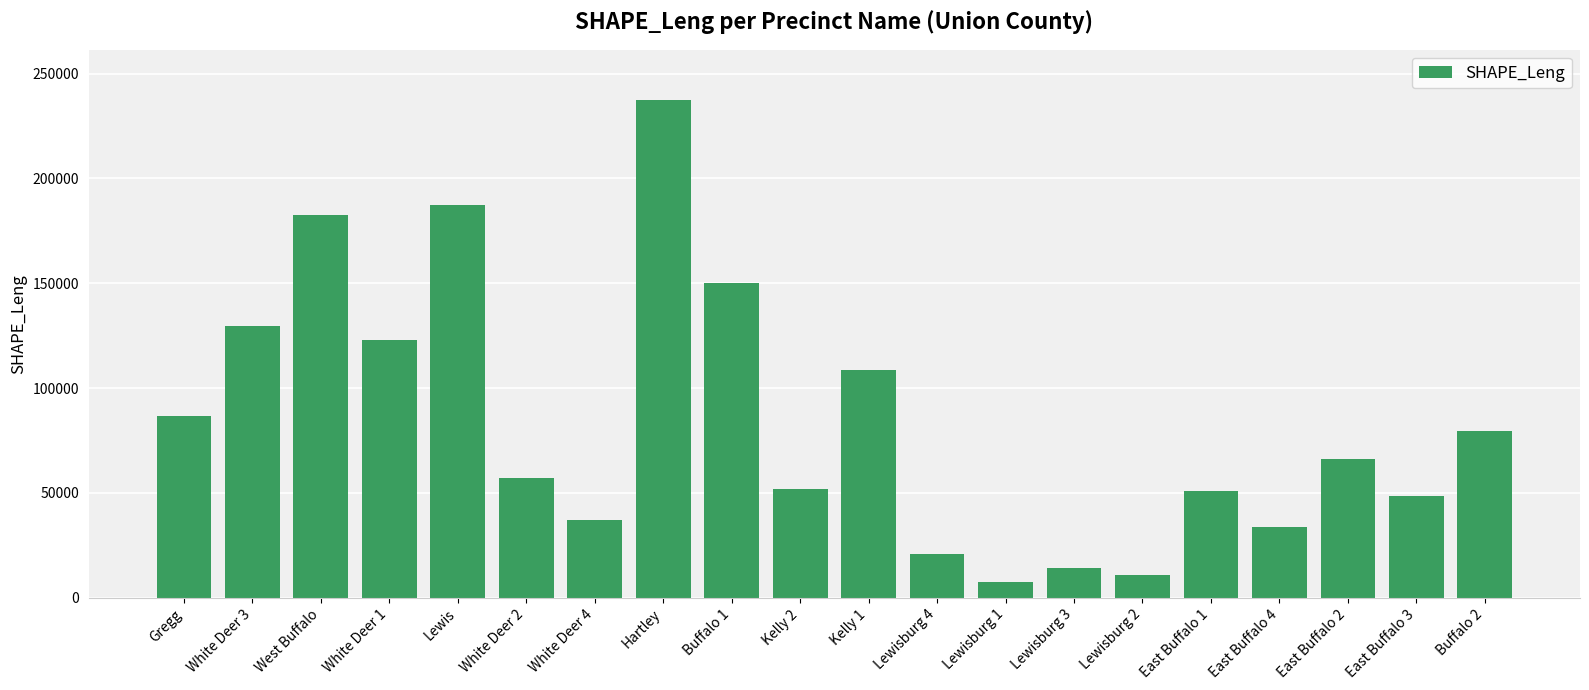

What is the approximate value at Lewisburg 1?

7632.3